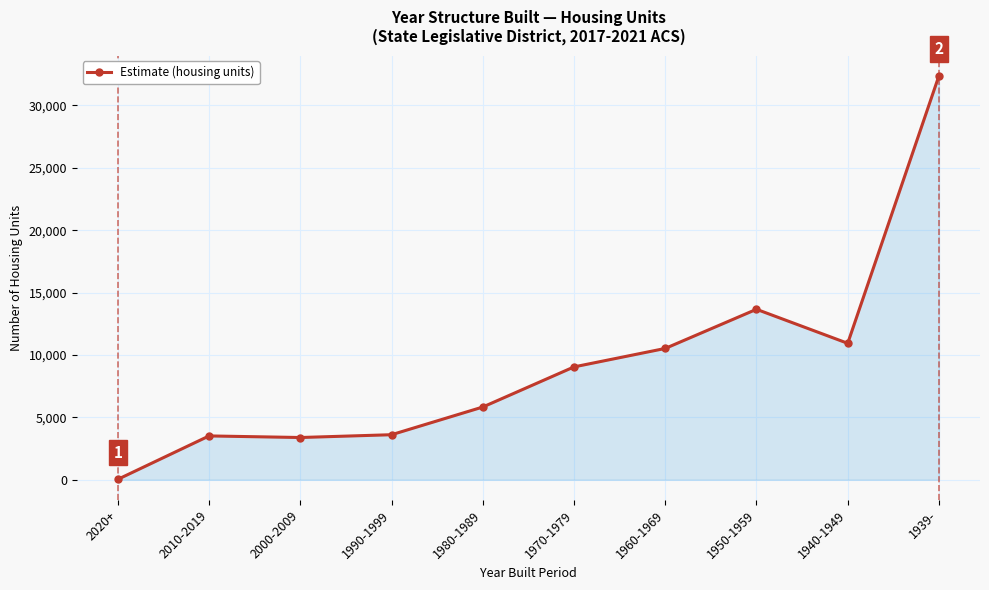

Which label corresponds to the largest value in the chart?

1939-